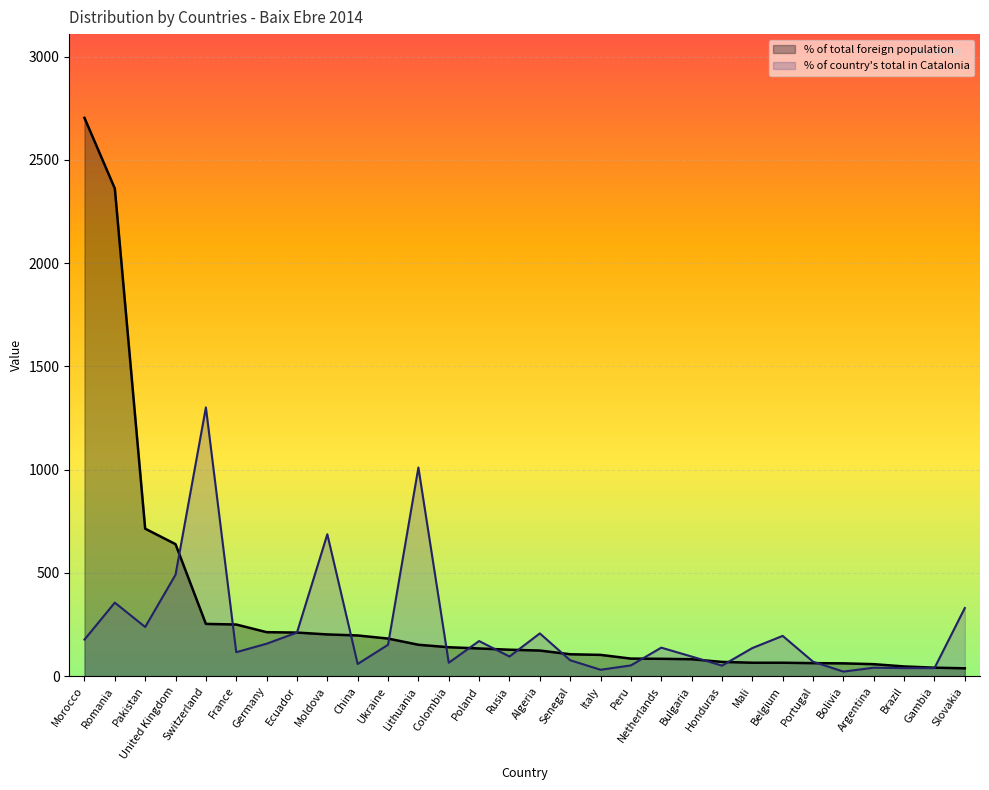

True or false: % of total foreign population has more than 1 interior local peaks.

False